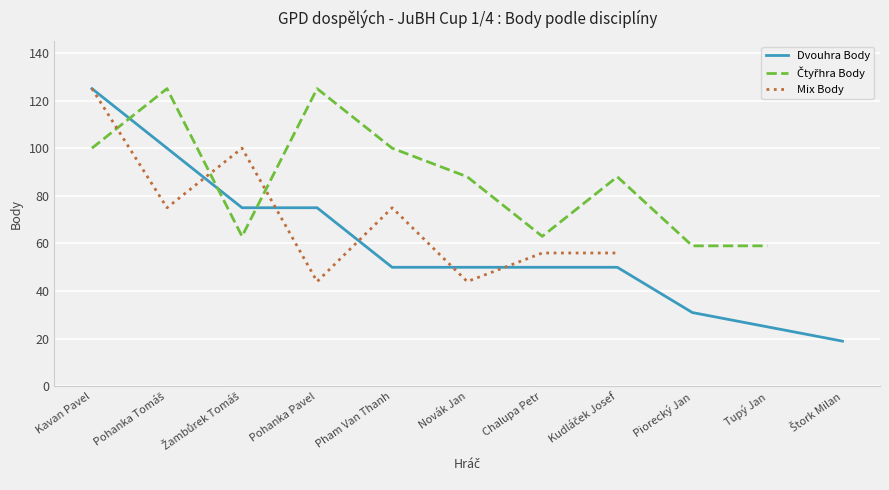

The Dvouhra Body series shows 34 at Kavan Pavel. True or false?

False